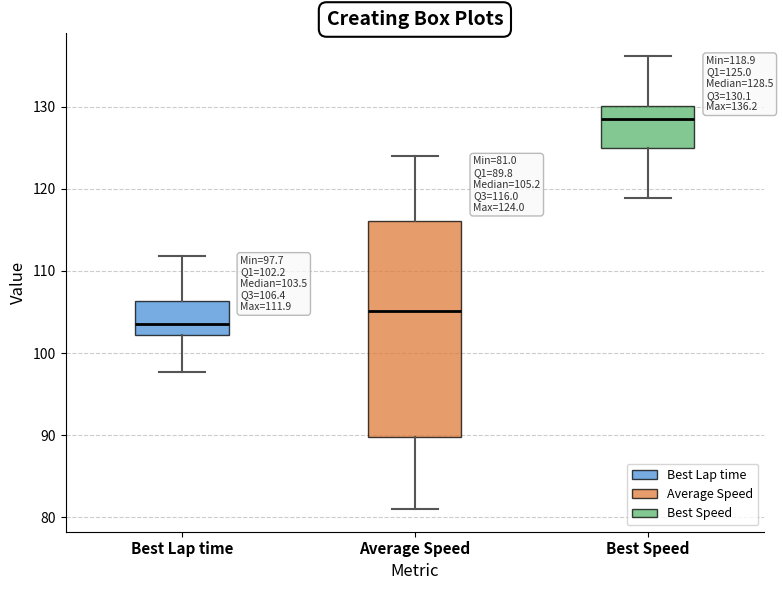

Comparing the boxes themselves (not the whiskers), which one is the tallest?

Average Speed